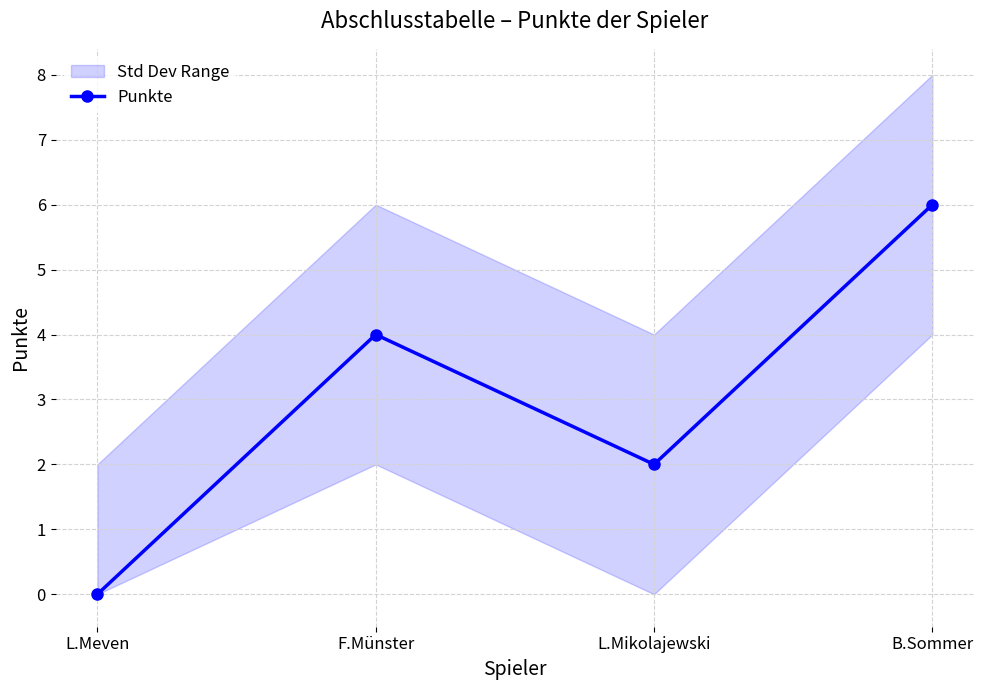

How many lines are shown in the chart?

1